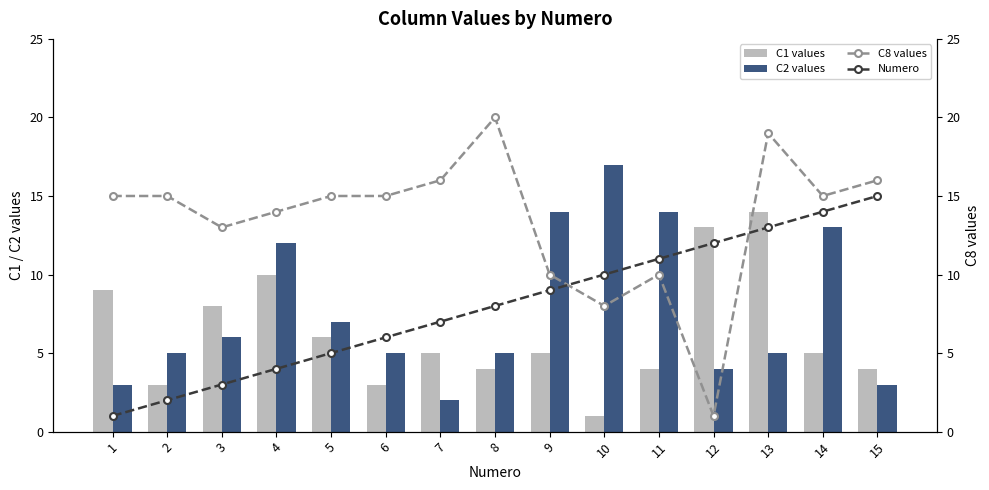

What is the total value across all series at 11?

39